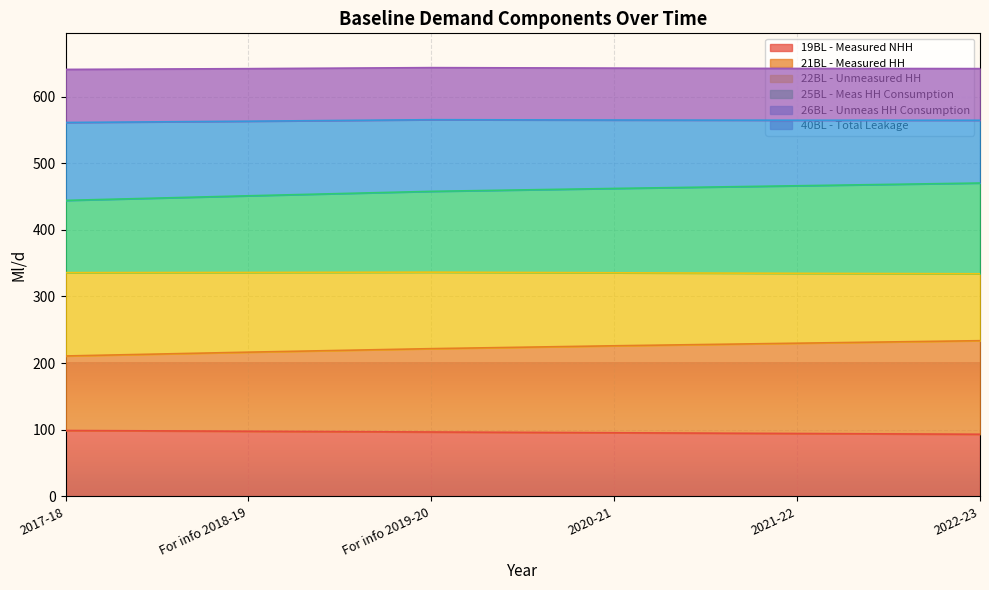

The value of 19BL - Measured NHH at 2017-18 is 98.8. True or false?

True